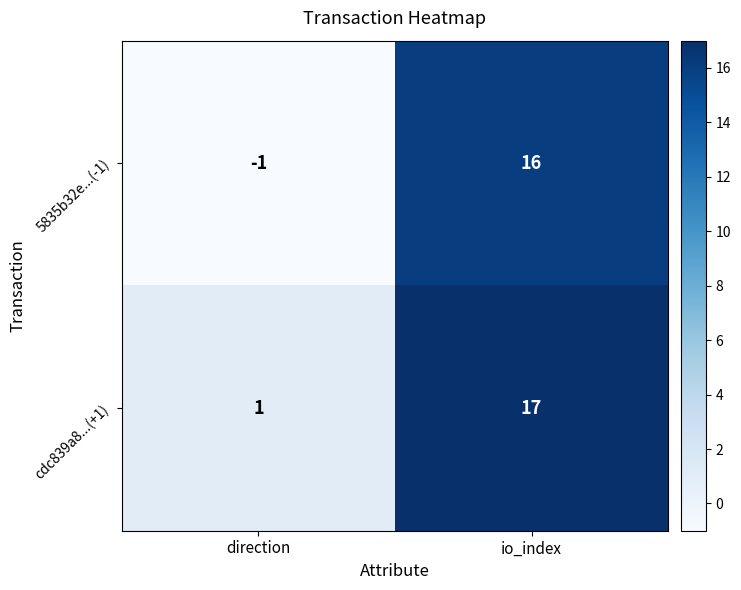

Which series has the largest total across all categories?

cdc839a8...(+1)